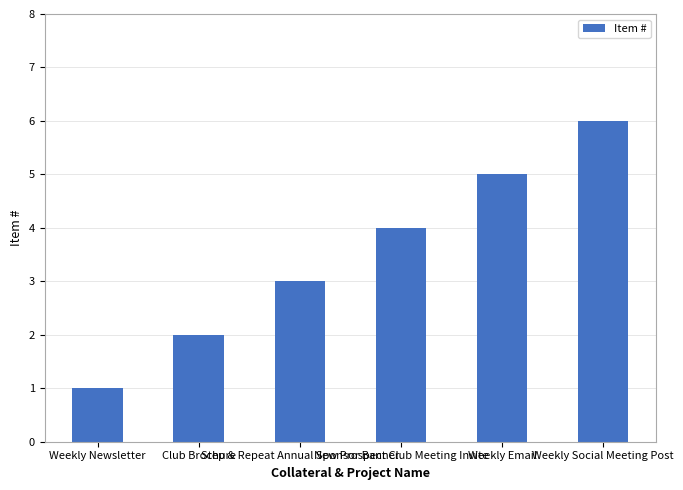

What is the difference between the maximum and second lowest values?

4